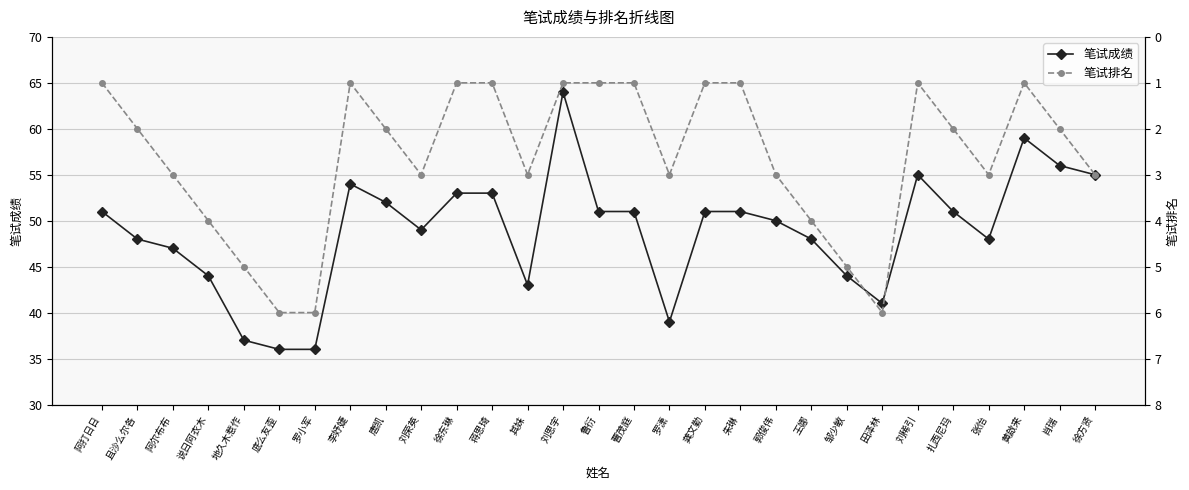

True or false: 笔试排名 has a value of 2 at 且沙么尔各.

True